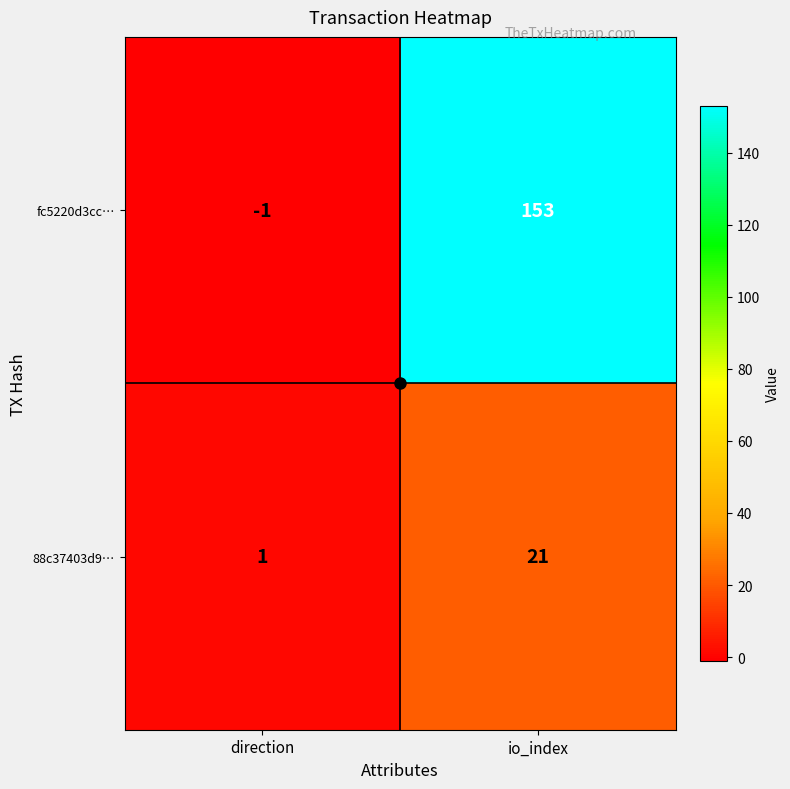

List the series in order of their overall mean, lowest first.

88c37403d9…, fc5220d3cc…